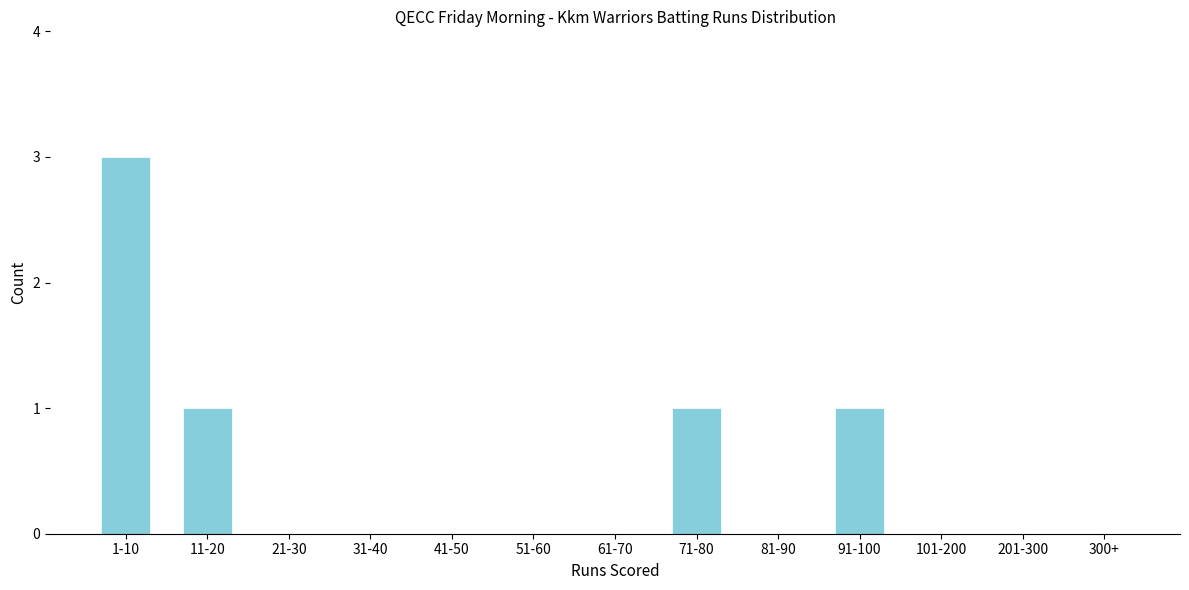

Reading left to right, transcribe all the data shown in this chart.

1-10=3	11-20=1	21-30=0	31-40=0	41-50=0	51-60=0	61-70=0	71-80=1	81-90=0	91-100=1	101-200=0	201-300=0	300+=0